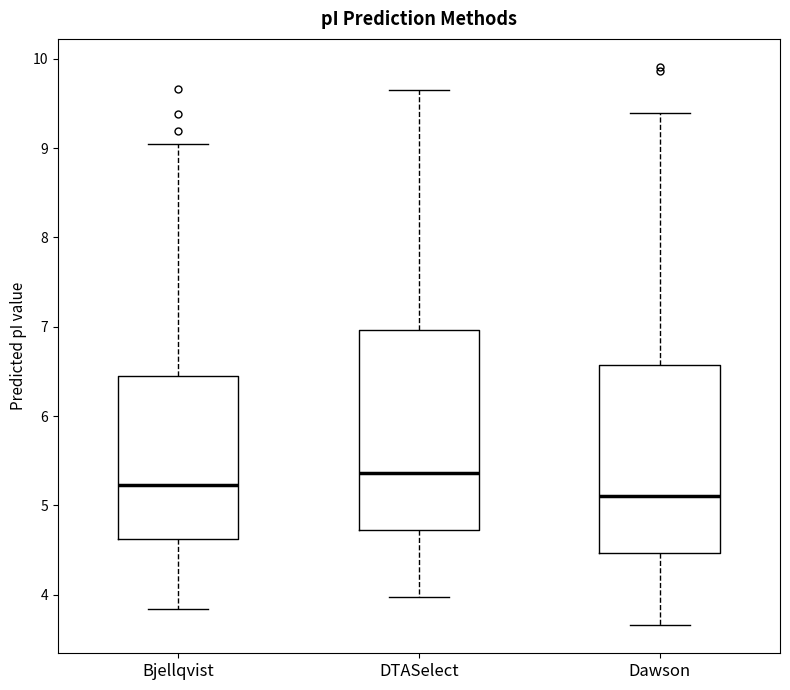

Which box has the highest median line?

DTASelect